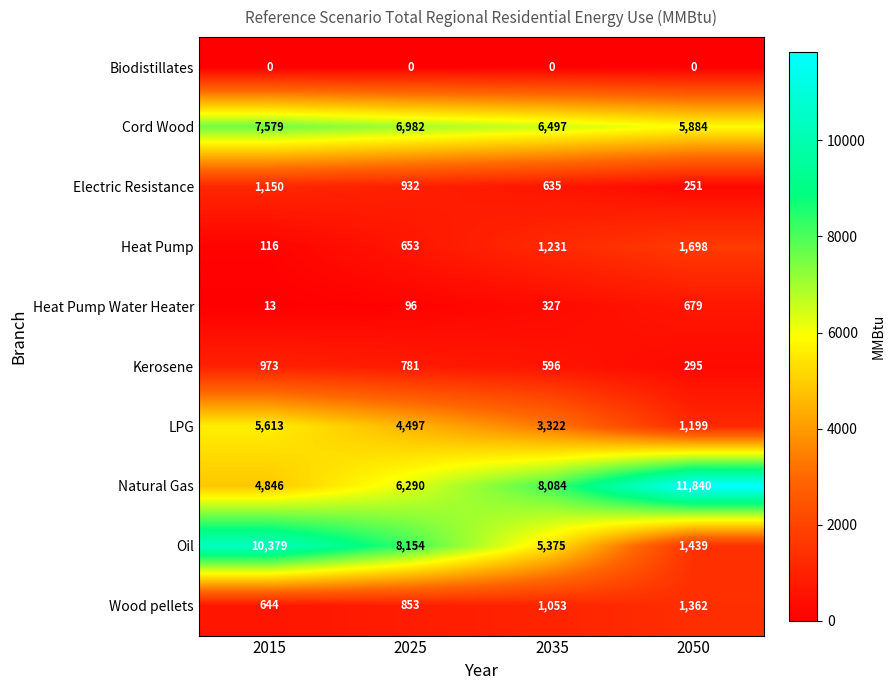

How many categories are shown in the chart?

4